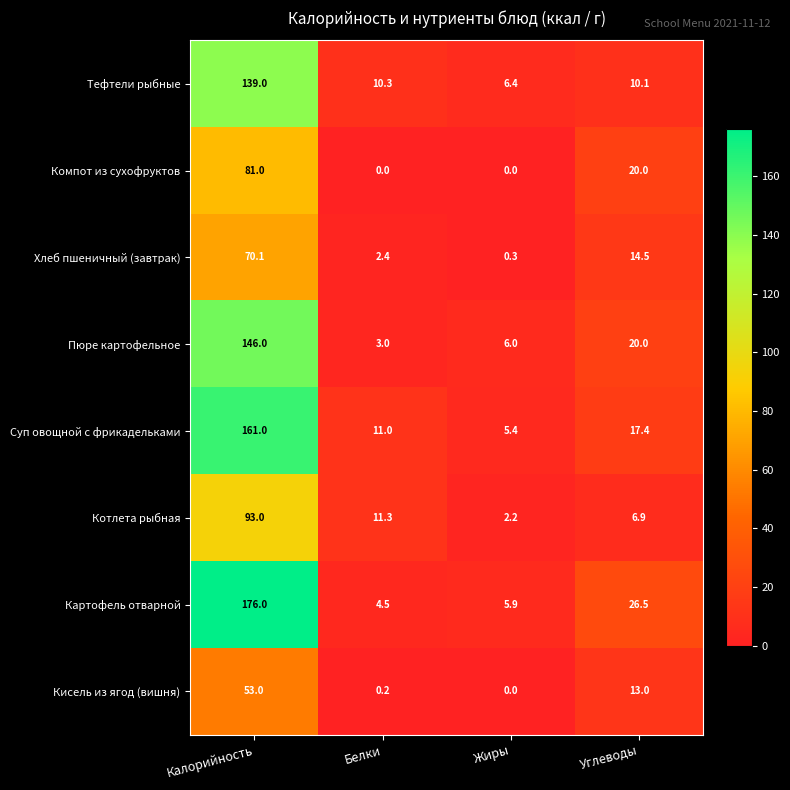

How many distinct data groups are displayed?

8